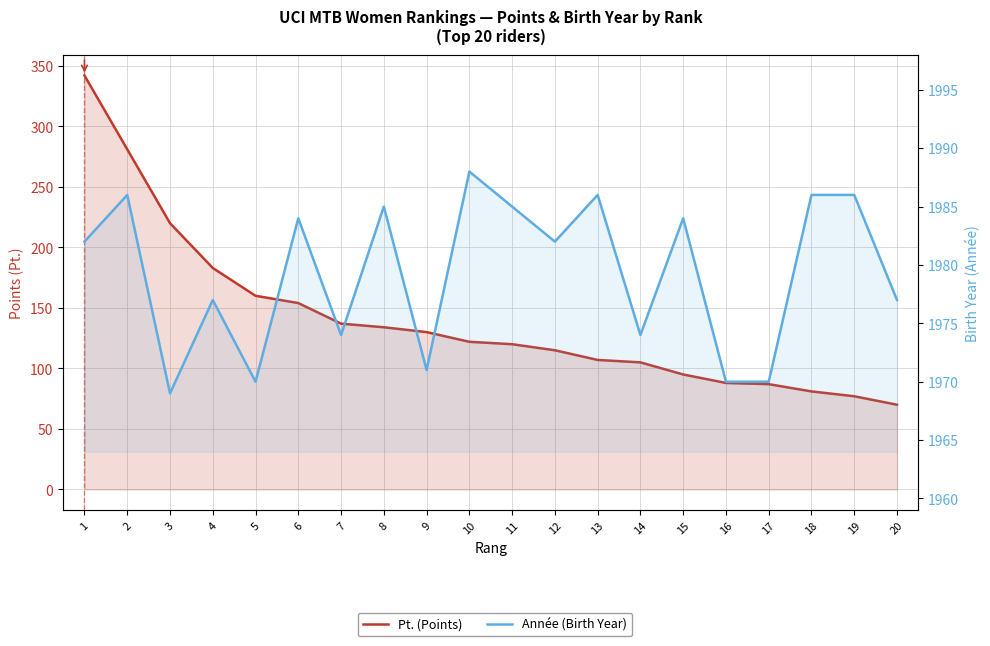

What are all the series names shown in the legend?

Pt. (Points), Année (Birth Year)